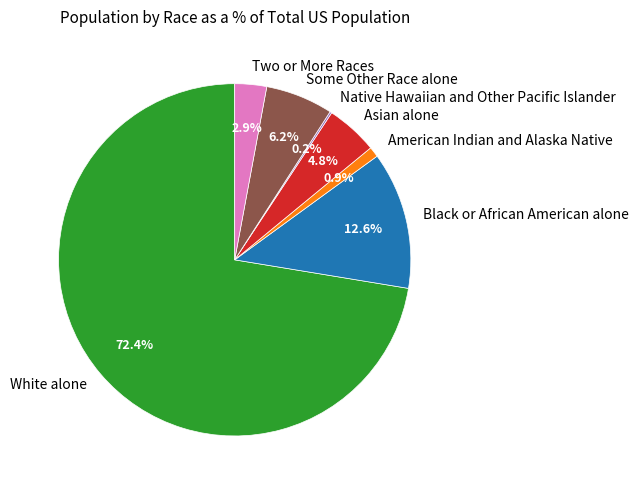

Which has a higher value, Black or African American alone or Some Other Race alone?

Black or African American alone